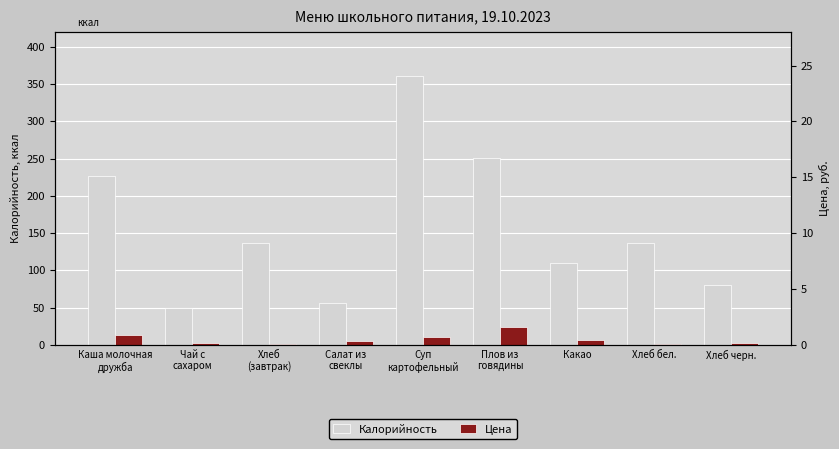

What is the total value across all series at Суп
картофельный?

371.0